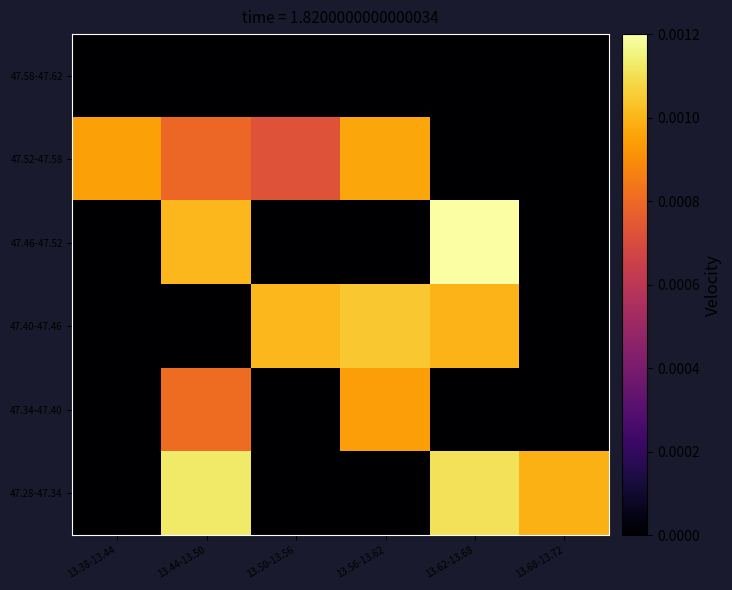

Reading left to right, extract all data points from this chart.

47.28-47.34: 13.38-13.44=0.0	13.44-13.50=0.0	13.50-13.56=0.0	13.56-13.62=0.0	13.62-13.68=0.0	13.68-13.72=0.0
47.34-47.40: 13.38-13.44=0.0	13.44-13.50=0.0	13.50-13.56=0.0	13.56-13.62=0.0	13.62-13.68=0.0	13.68-13.72=0.0
47.40-47.46: 13.38-13.44=0.0	13.44-13.50=0.0	13.50-13.56=0.0	13.56-13.62=0.0	13.62-13.68=0.0	13.68-13.72=0.0
47.46-47.52: 13.38-13.44=0.0	13.44-13.50=0.0	13.50-13.56=0.0	13.56-13.62=0.0	13.62-13.68=0.0	13.68-13.72=0.0
47.52-47.58: 13.38-13.44=0.0	13.44-13.50=0.0	13.50-13.56=0.0	13.56-13.62=0.0	13.62-13.68=0.0	13.68-13.72=0.0
47.58-47.62: 13.38-13.44=0.0	13.44-13.50=0.0	13.50-13.56=0.0	13.56-13.62=0.0	13.62-13.68=0.0	13.68-13.72=0.0